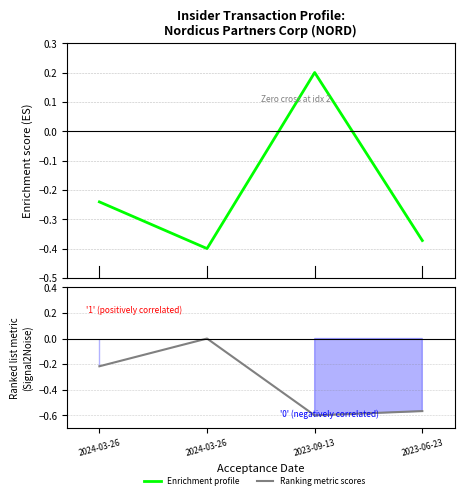

Which series ends up on top after the final intersection of Ranking metric scores and Enrichment profile?

Enrichment profile